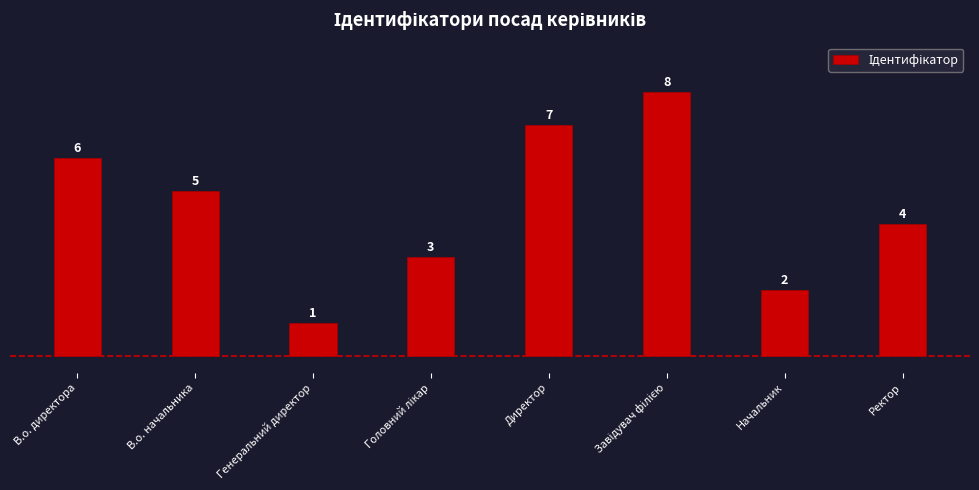

What is the sum of all values?

36